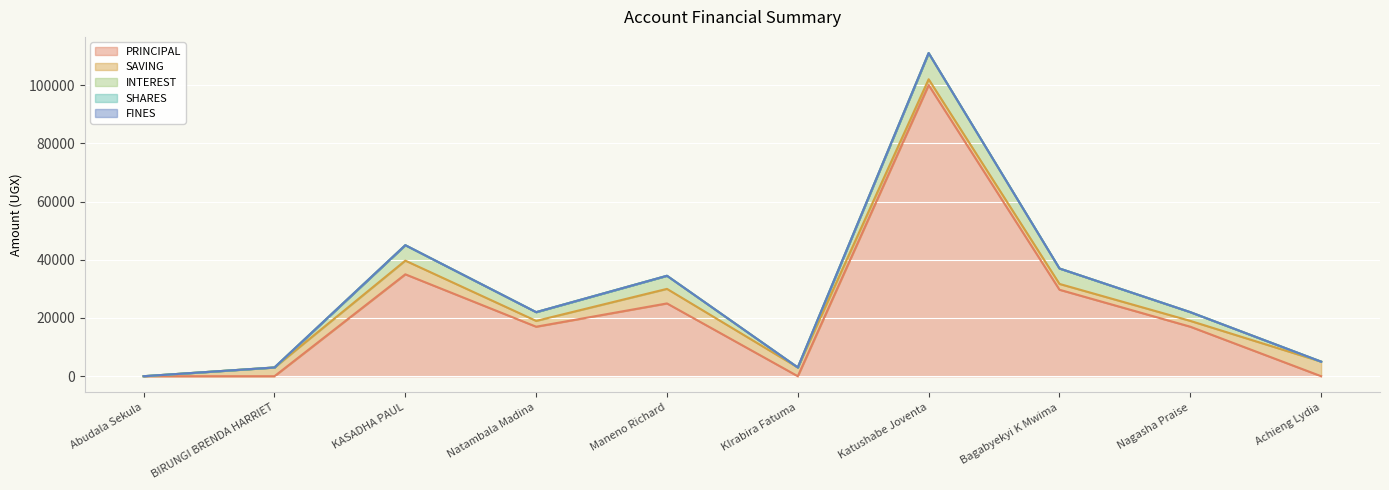

List the labels in order of FINES value, smallest first.

Abudala Sekula, BIRUNGI BRENDA HARRIET, KASADHA PAUL, Natambala Madina, Maneno Richard, KIrabira Fatuma, Katushabe Joventa, Bagabyekyi K Mwima, Nagasha Praise, Achieng Lydia